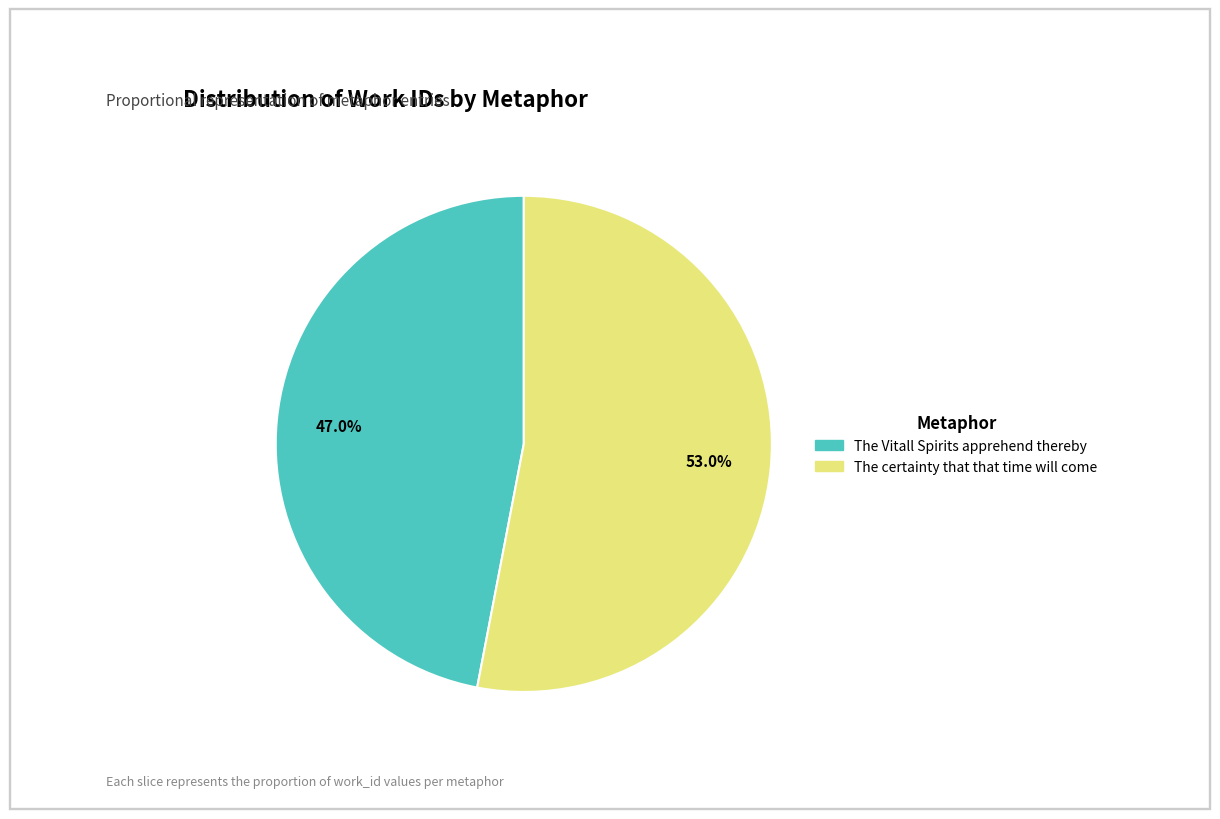

Which slice is the largest?

The certainty that that time will come